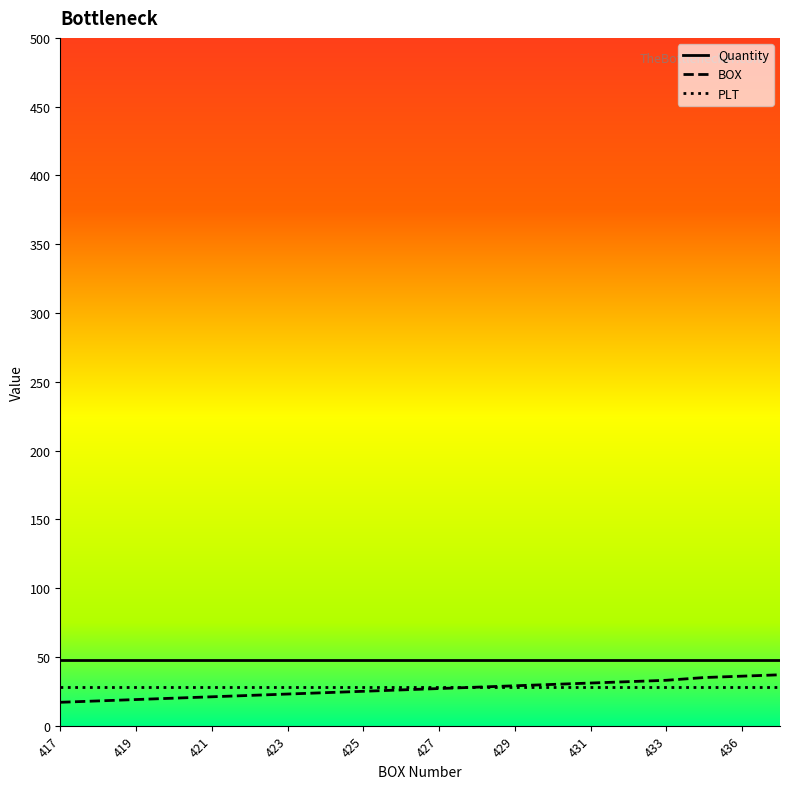

Which series has the largest total across all categories?

Quantity